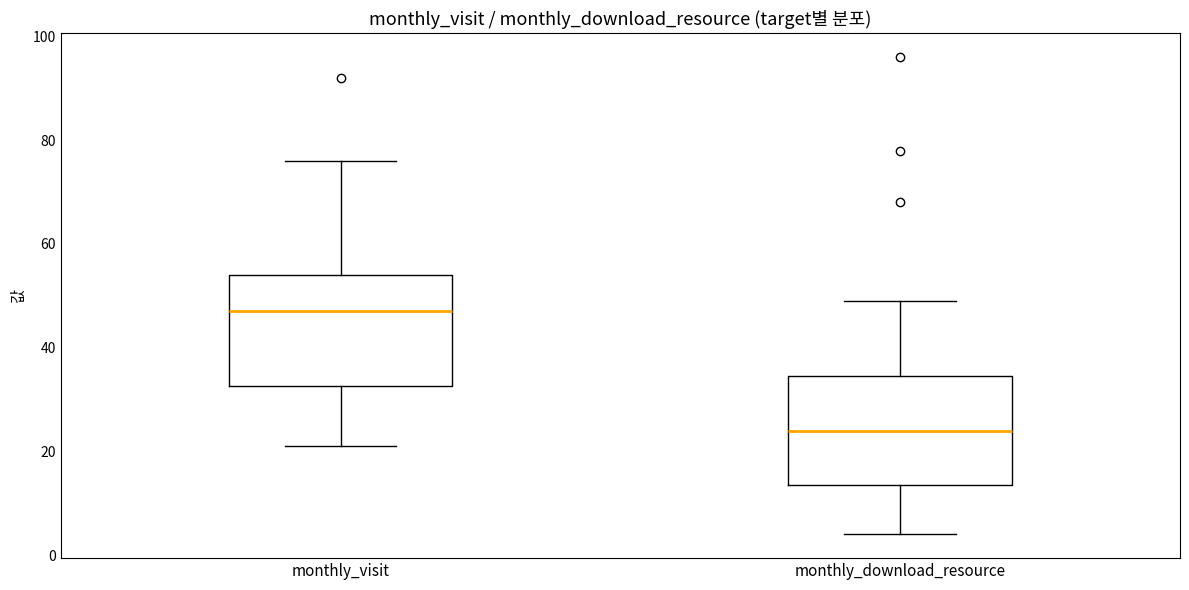

Reading left to right, transcribe this box plot: for each box, give where its median line is, the range the box spans, and where its two whiskers end, as read against the y-axis. The values are not printed on the chart, so give them approximately, as read against the axis.

monthly_visit: median 48, box 32 to 54, whiskers 22 to 76
monthly_download_resource: median 24, box 14 to 34, whiskers 4 to 50